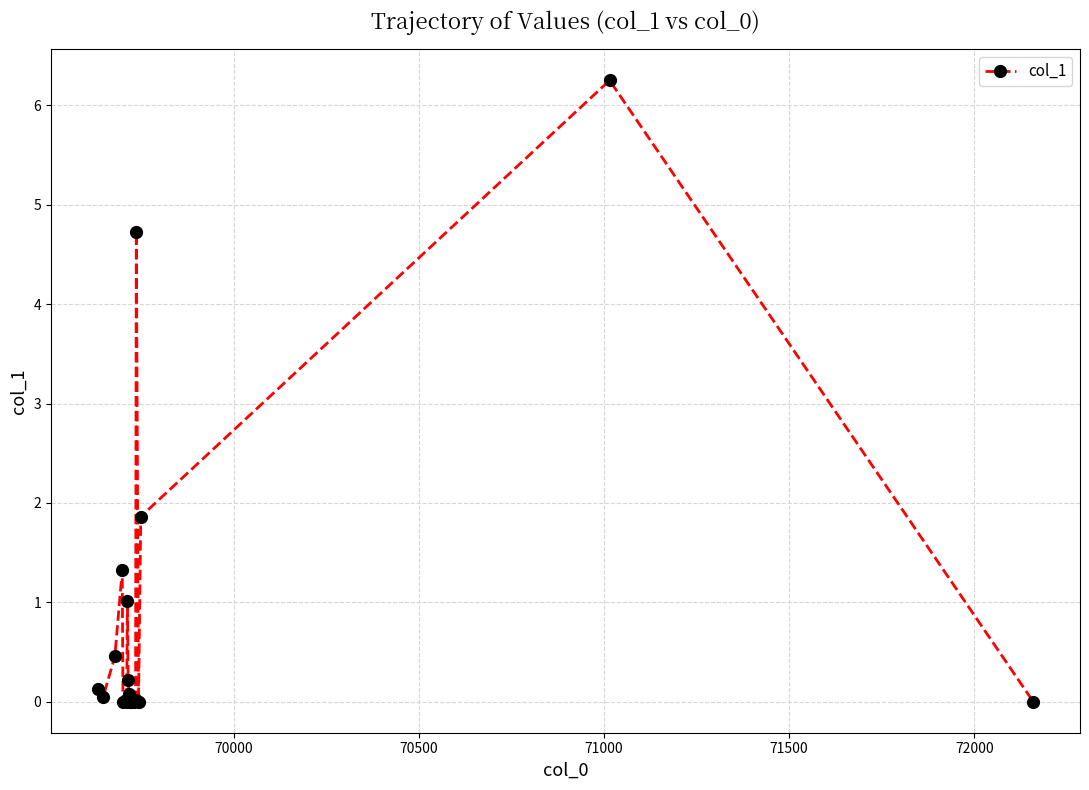

What is the value of the 9th point from the left?

0.2